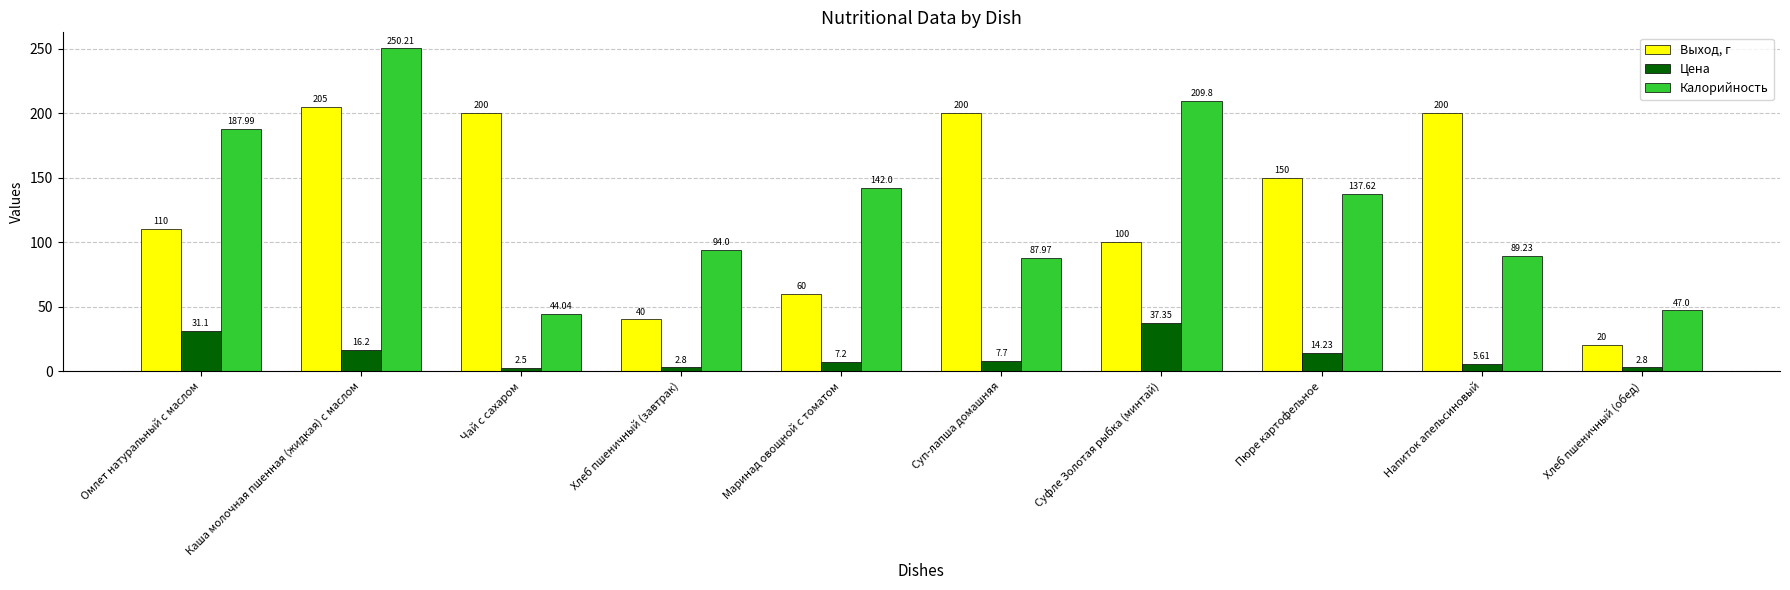

True or false: Выход, г has a value of 80.7 at Пюре картофельное.

False